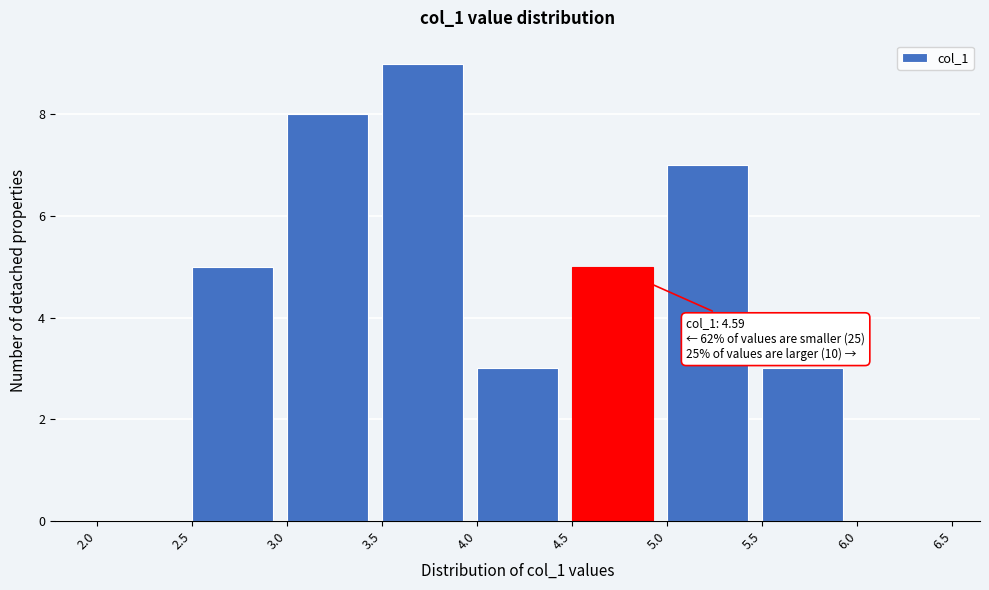

Which range on the x-axis has the tallest bar?

3.5 to 4.0